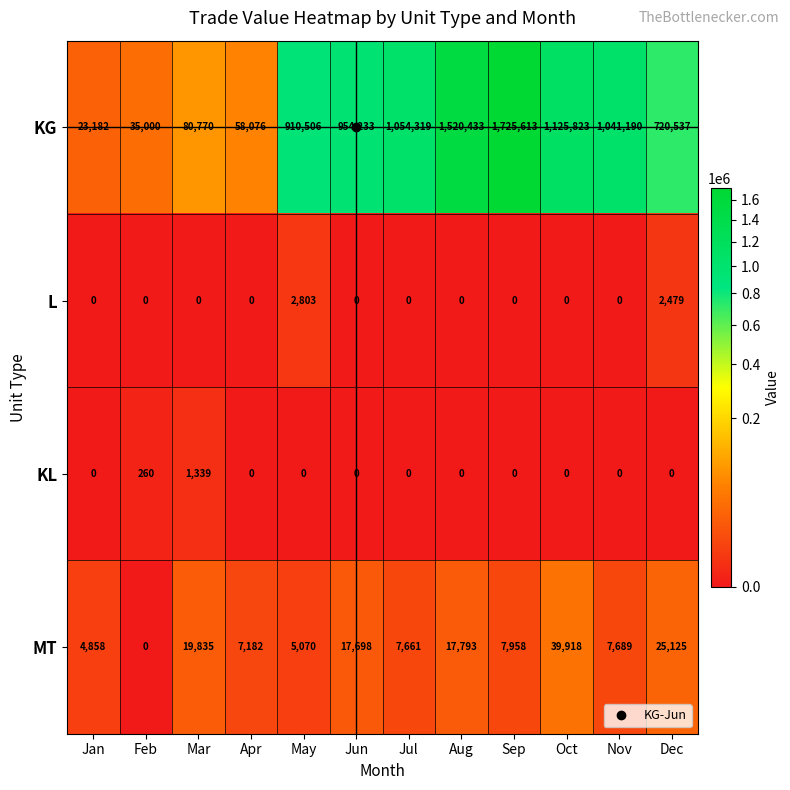

At how many categories does at least one series exceed 18778?

12